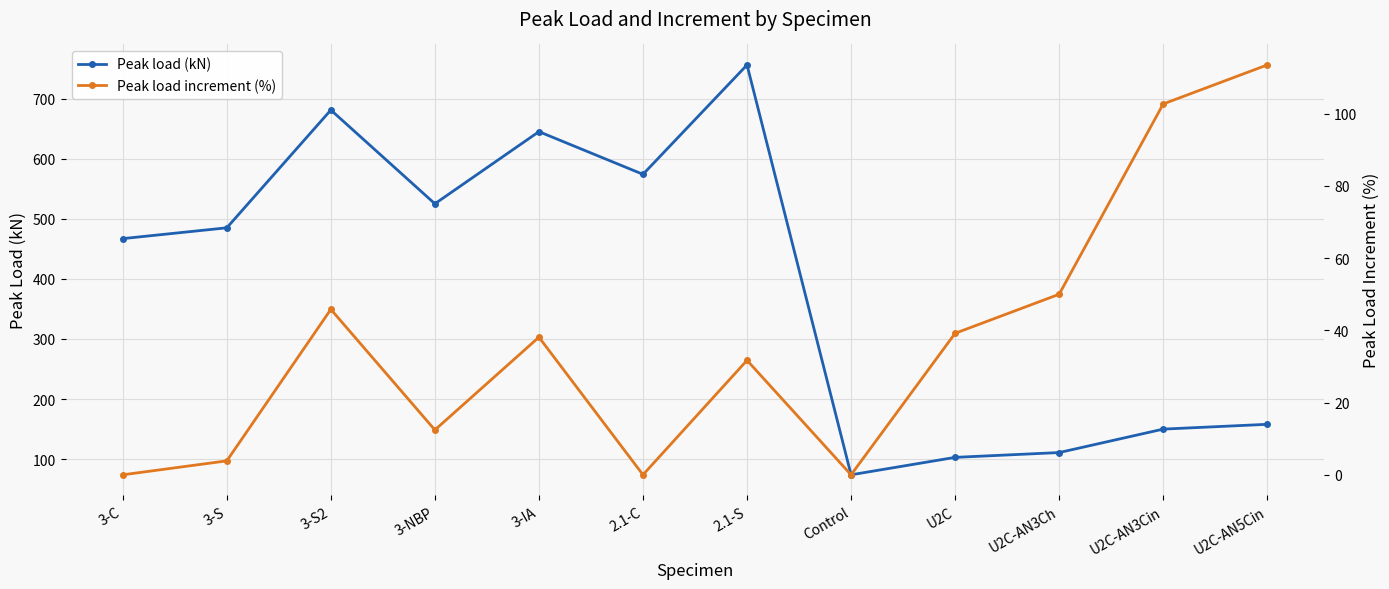

The value of Peak load increment (%) at U2C-AN5Cin is 113.5. True or false?

True